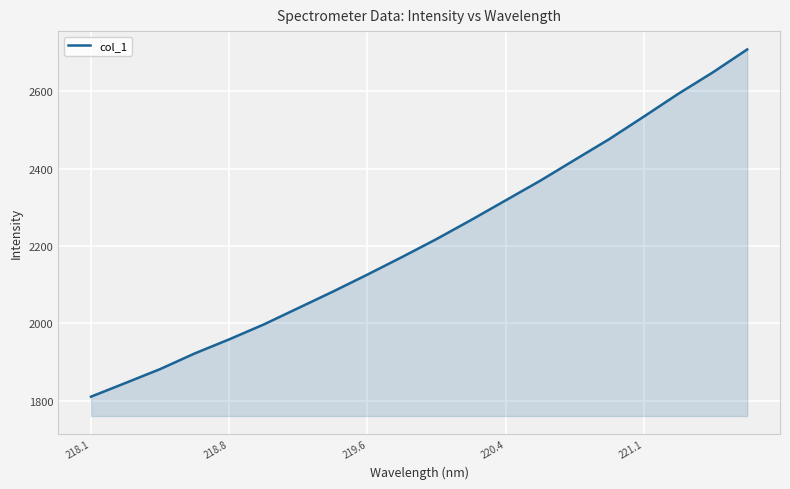

What is the minimum value shown in the chart?

1810.0